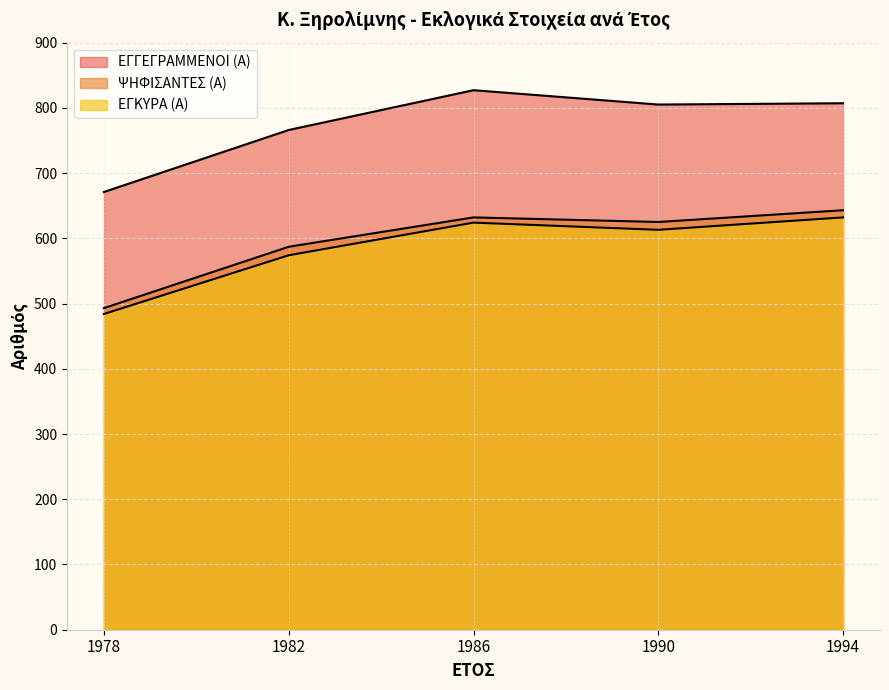

Does the chart have visible grid lines?

Yes